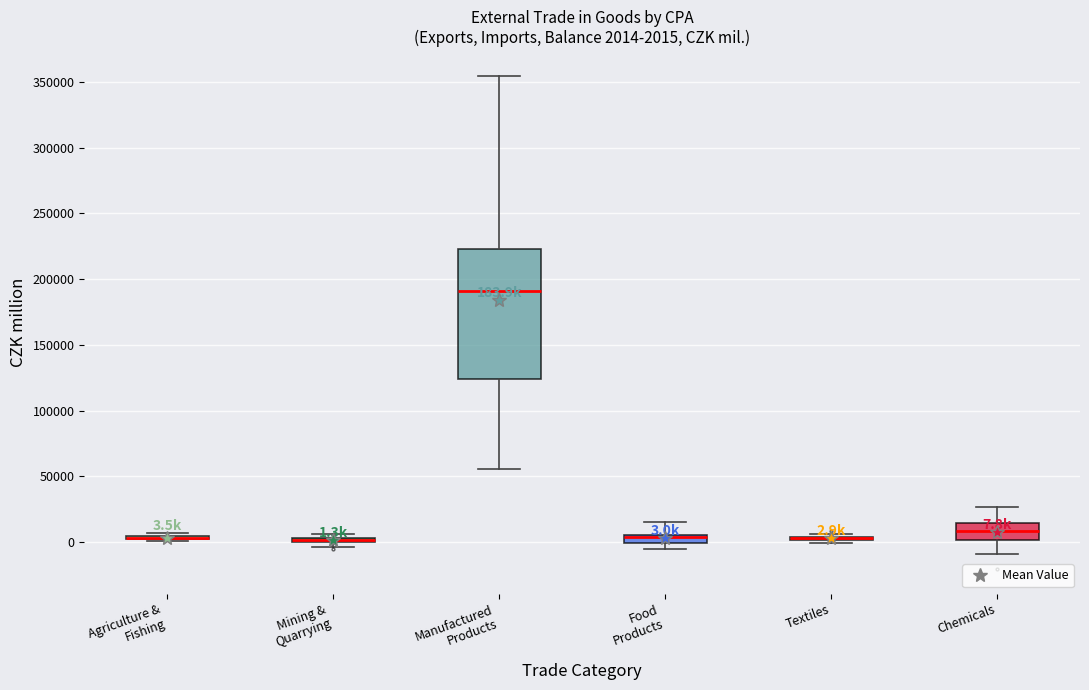

Which box is the tallest, from its lower edge to its upper edge?

Manufactured Products